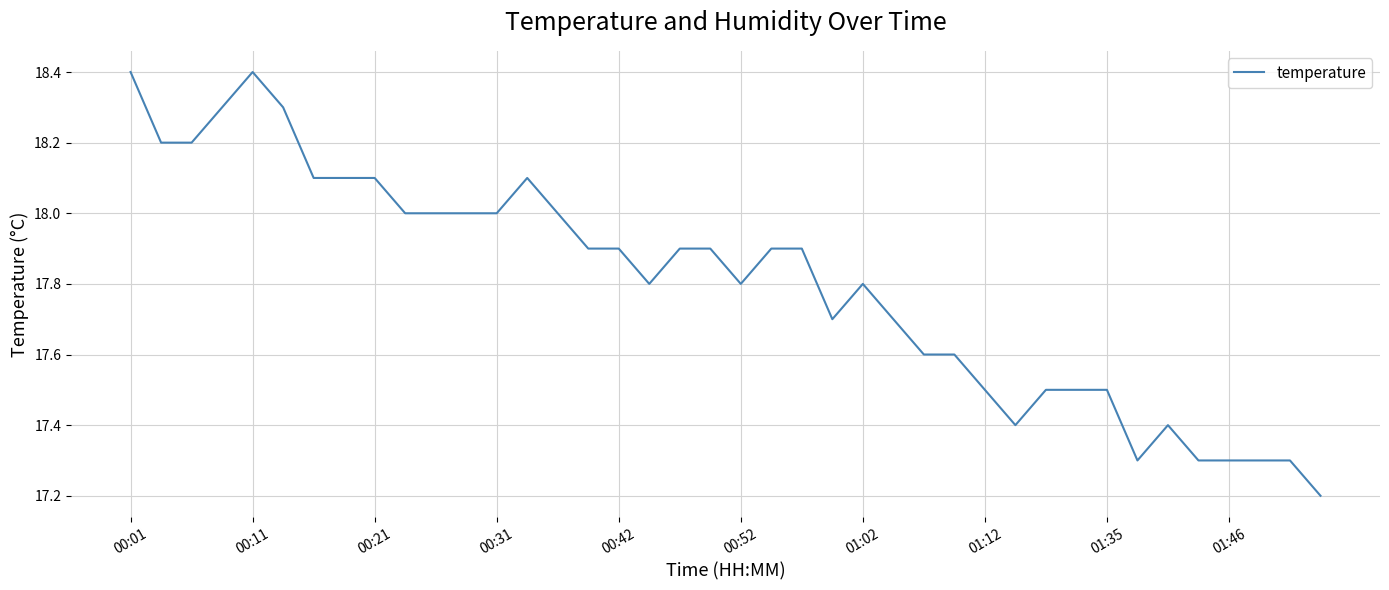

What is the sum of all values?

712.1